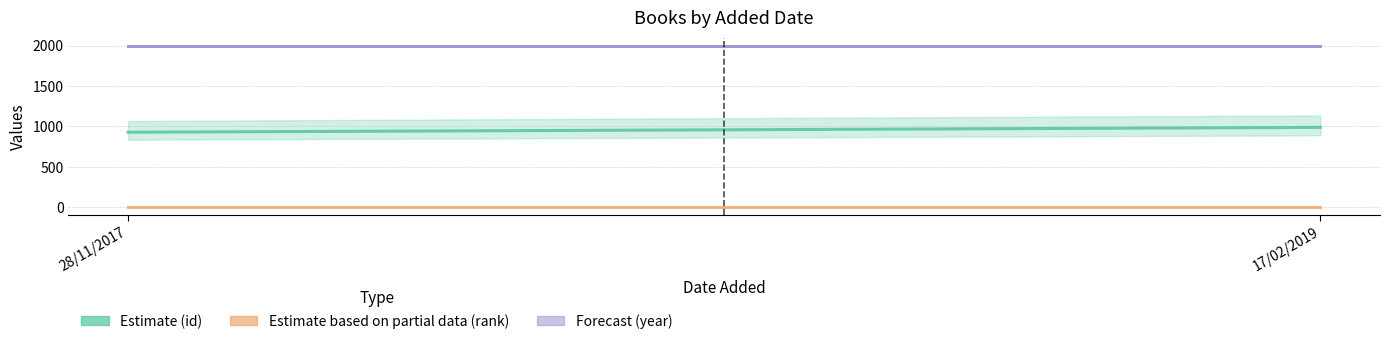

The value of year (Forecast) at 28/11/2017 is 1110. True or false?

False